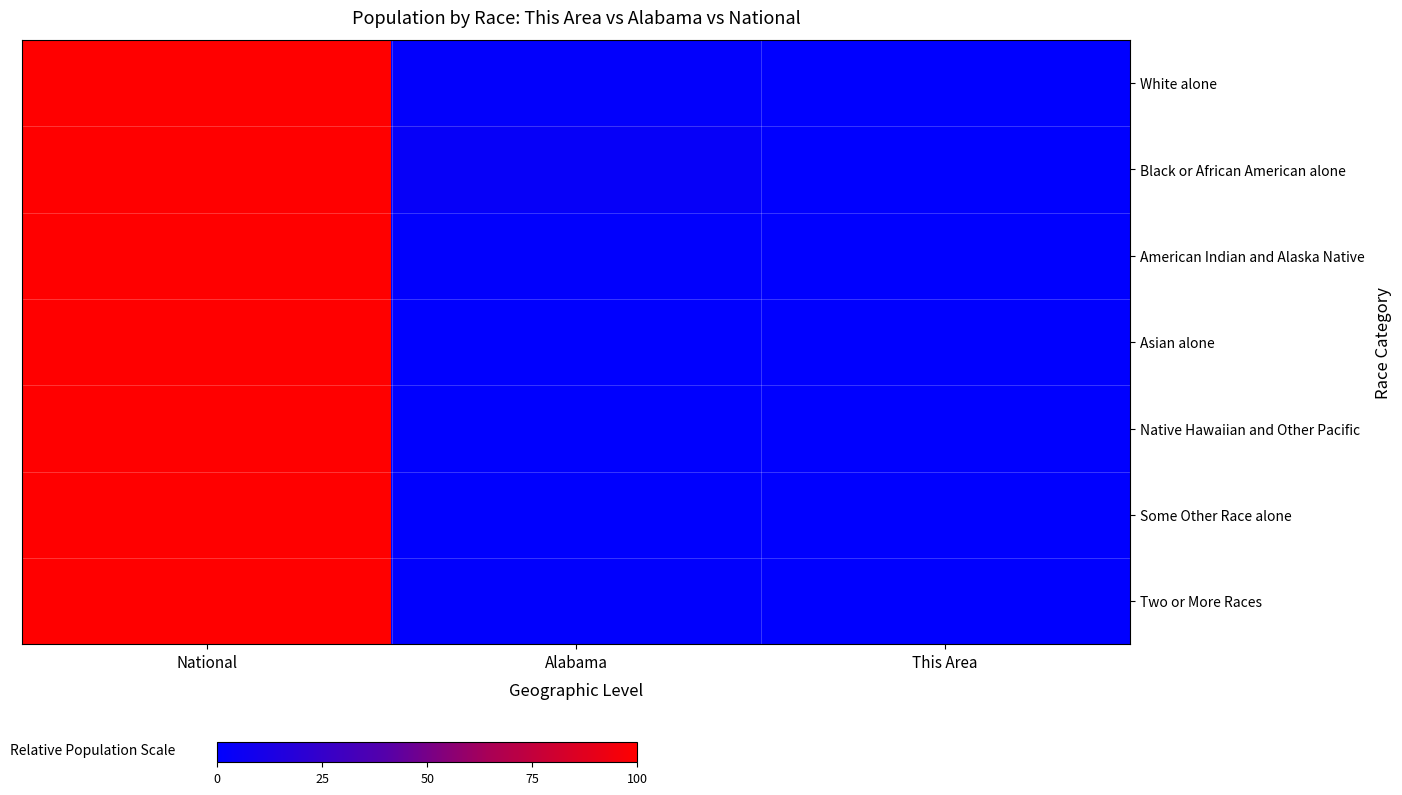

Count the number of data series in this chart.

7